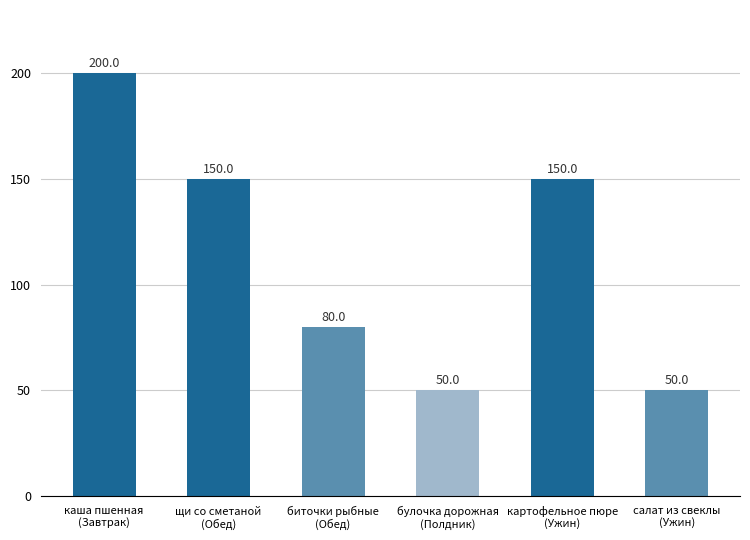

What is the change in value from булочка дорожная
(Полдник) to картофельное пюре
(Ужин)?

+100